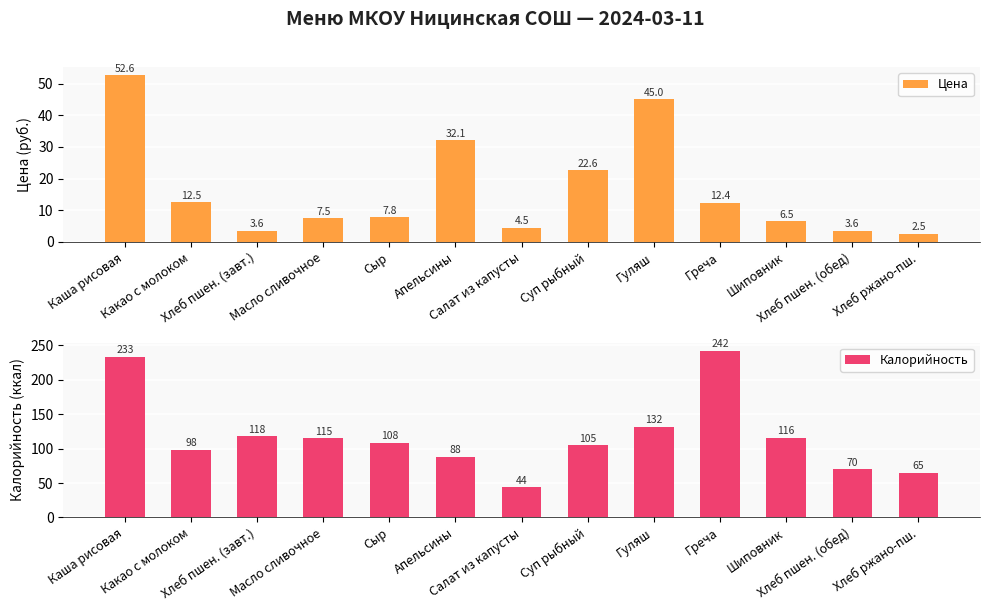

What position from the right is Какао с молоком?

12